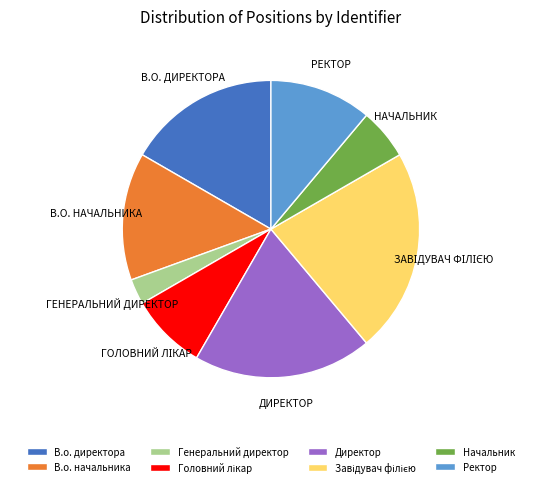

Is Директор the majority of the pie?

No